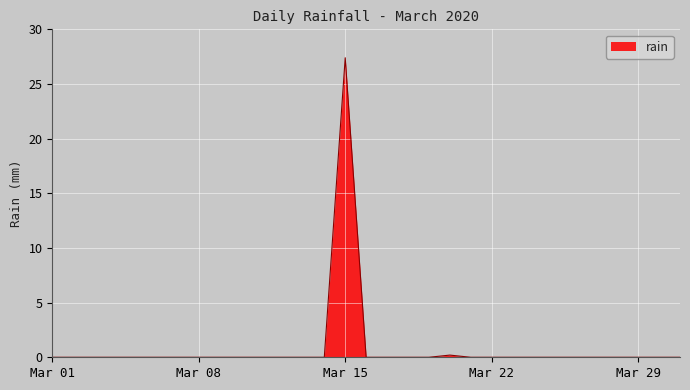

What is the maximum value shown in the chart?

27.4